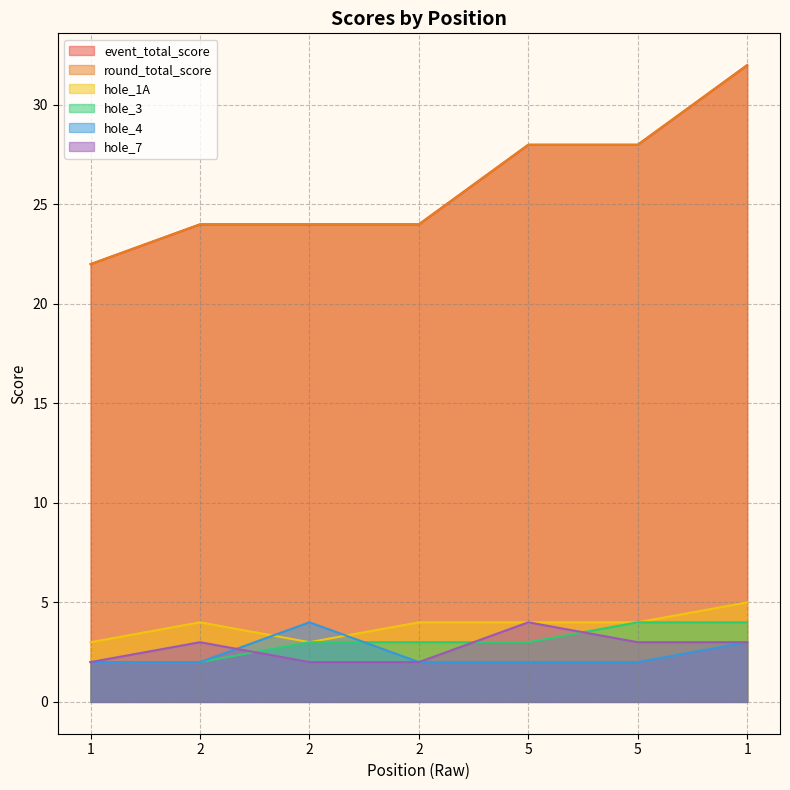

Is it true that hole_1A equals 4 at 5?

True